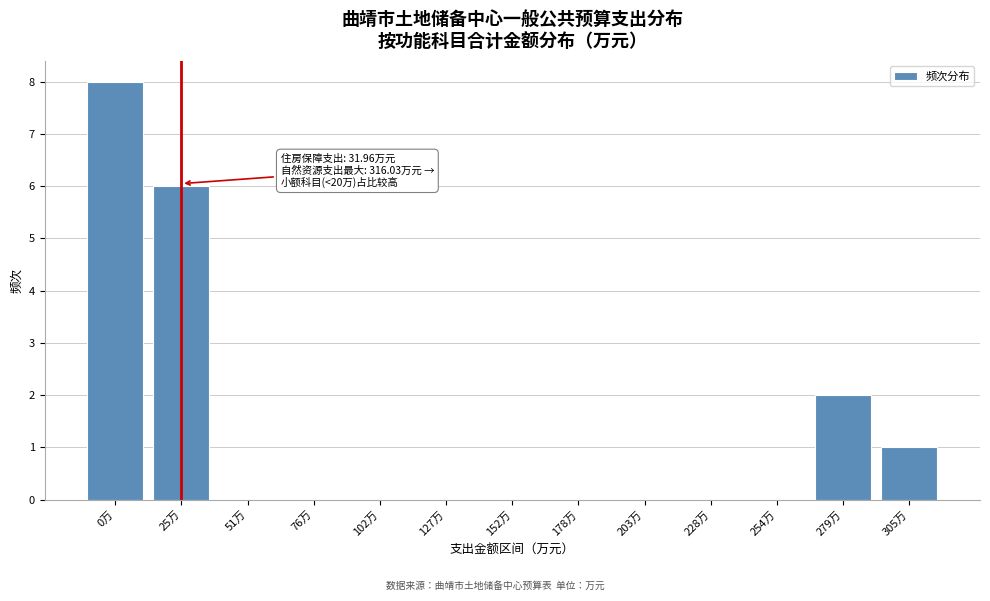

Reading left to right, what are all the values shown in this chart?

0万=8	25万=6	51万=0	76万=0	102万=0	127万=0	152万=0	178万=0	203万=0	228万=0	254万=0	279万=2	305万=1